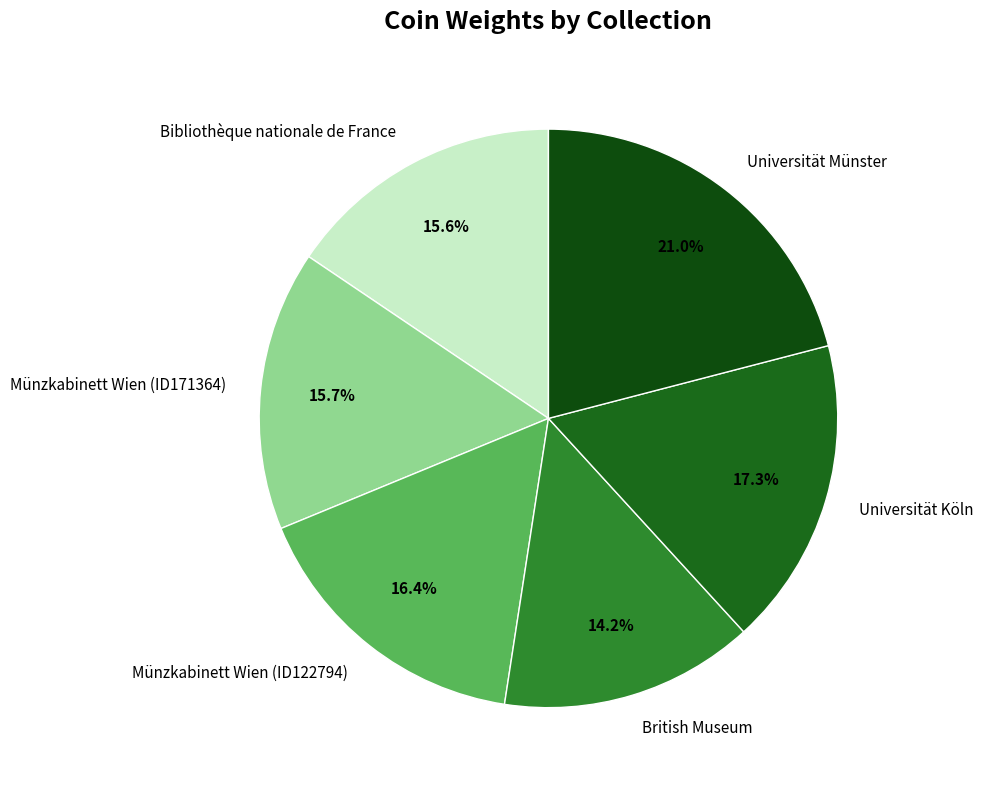

What is the ratio of the value at Münzkabinett Wien (ID171364) to the value at Münzkabinett Wien (ID122794)?

1.0